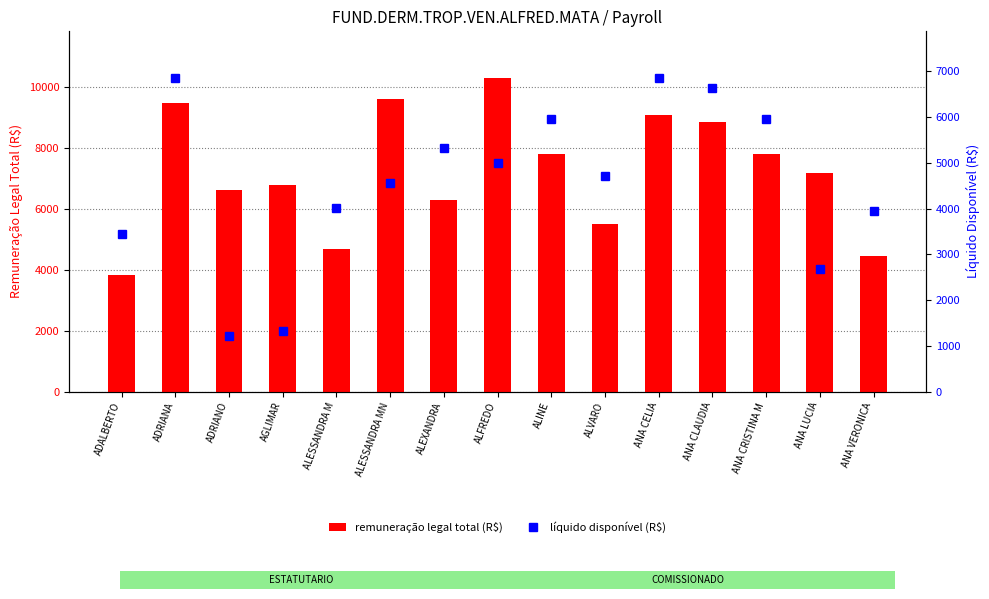

How many distinct data groups are displayed?

2